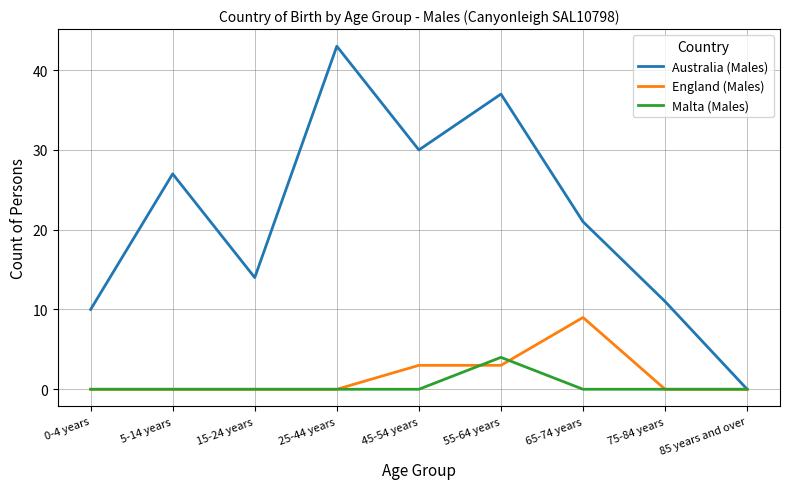

Read the Malta (Males) value at 55-64 years.

4